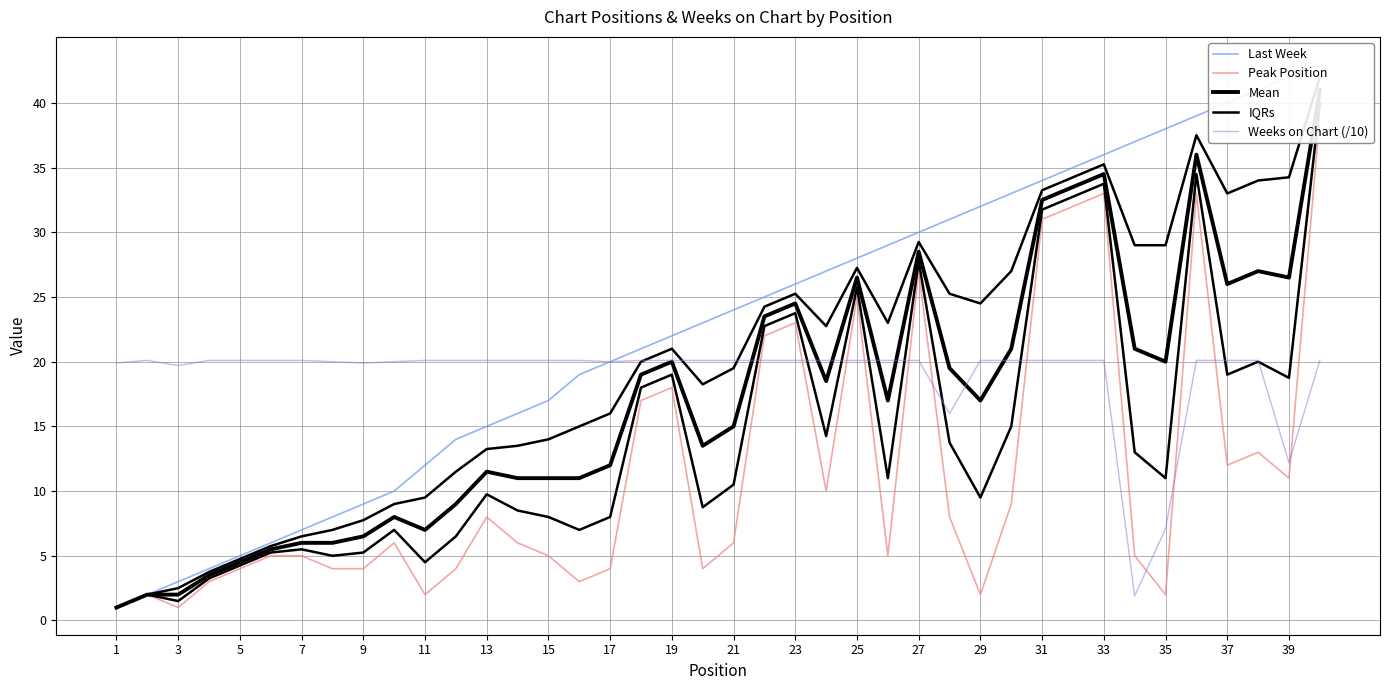

How many distinct data groups are displayed?

5